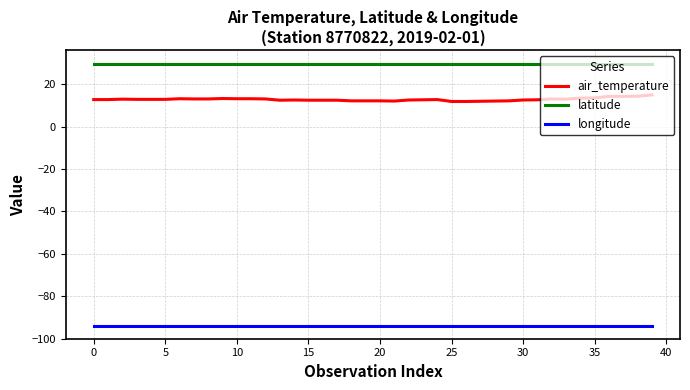

True or false: longitude and air_temperature cross at least once.

False